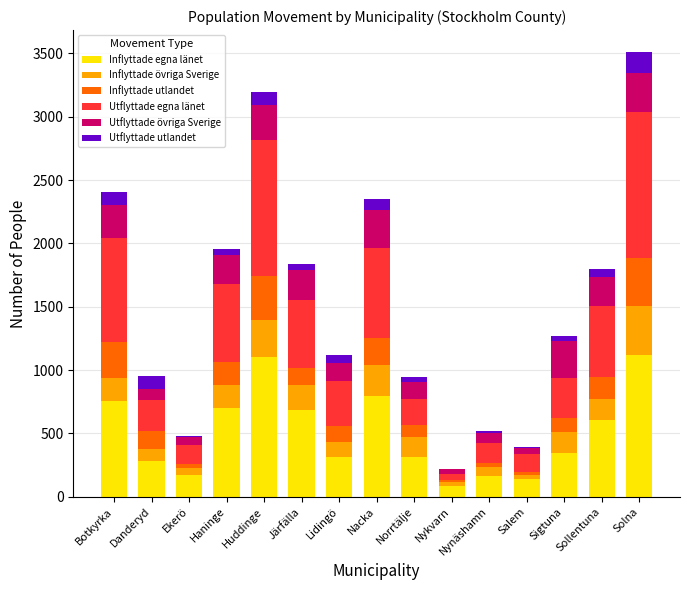

What is the total value across all series at Nacka?

2353